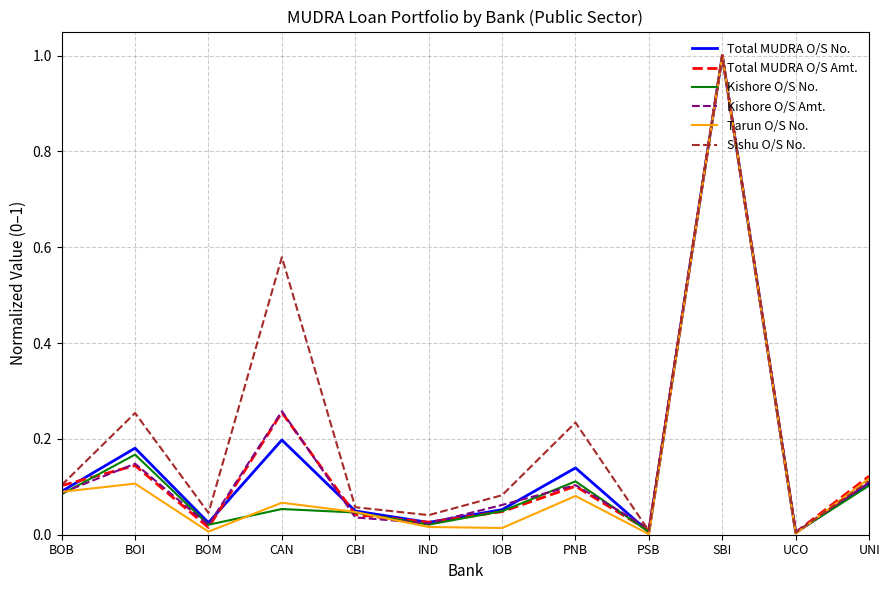

What is the difference between the maximum and minimum values in the Total MUDRA O/S No. series?

1.0